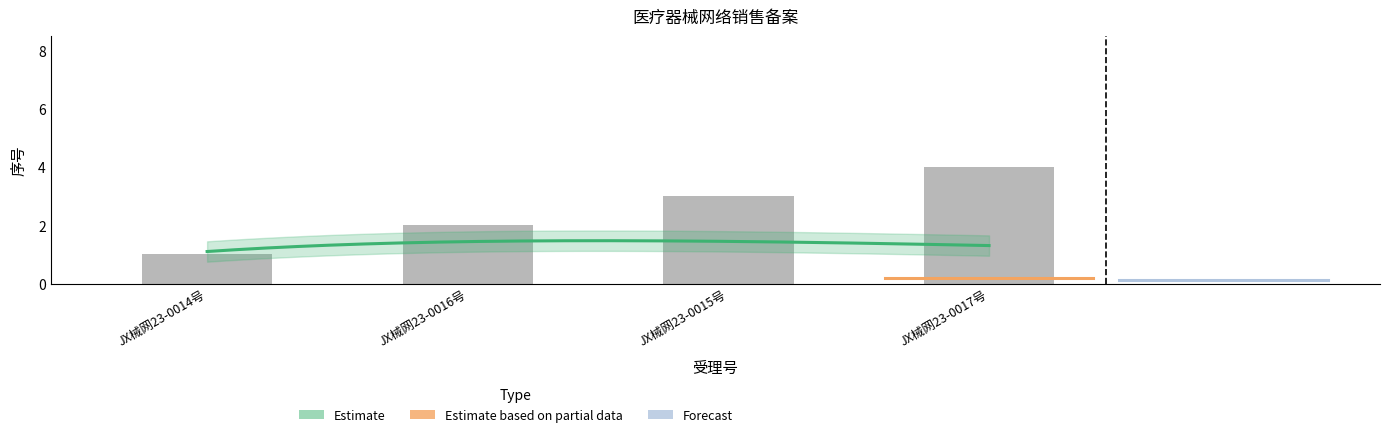

Reading left to right, extract all data points from this chart.

1	2	3	4